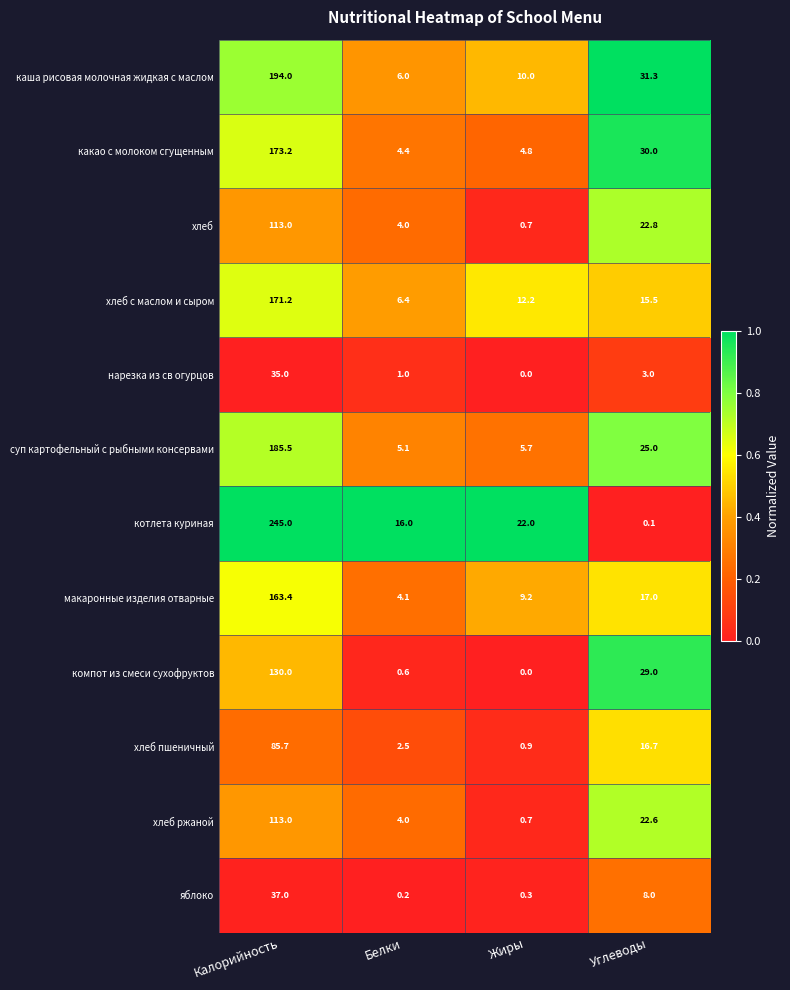

Is it true that компот из смеси сухофруктов equals 130.0 at Калорийность?

True